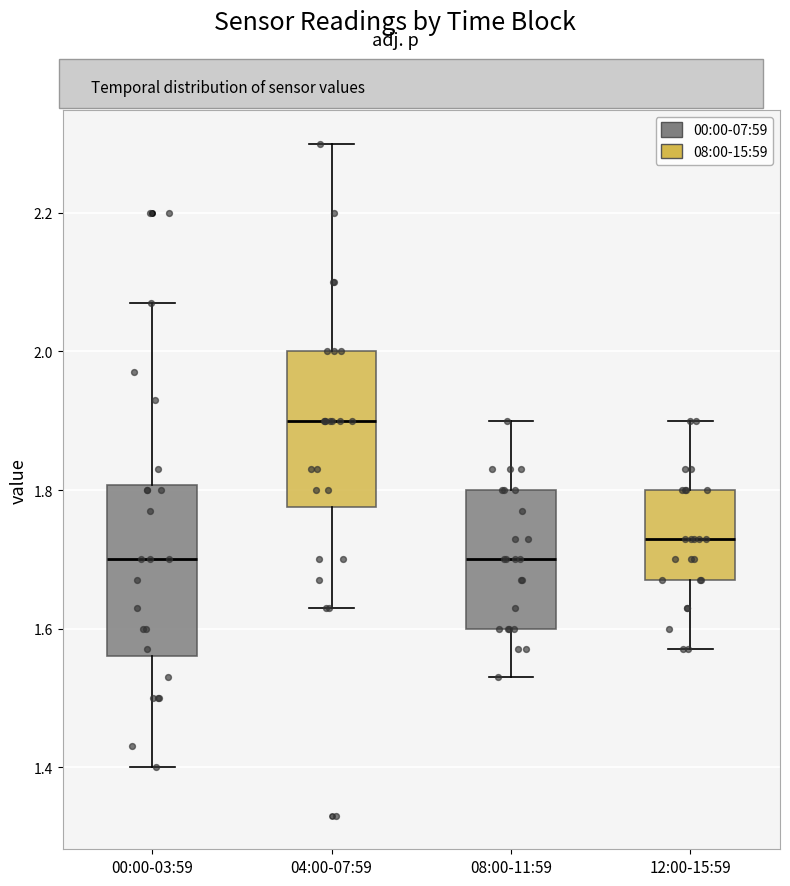

Where is the upper edge of the box for 04:00-07:59 on the y-axis? The values are not printed on the chart, so give them approximately, as read against the axis.

2.00